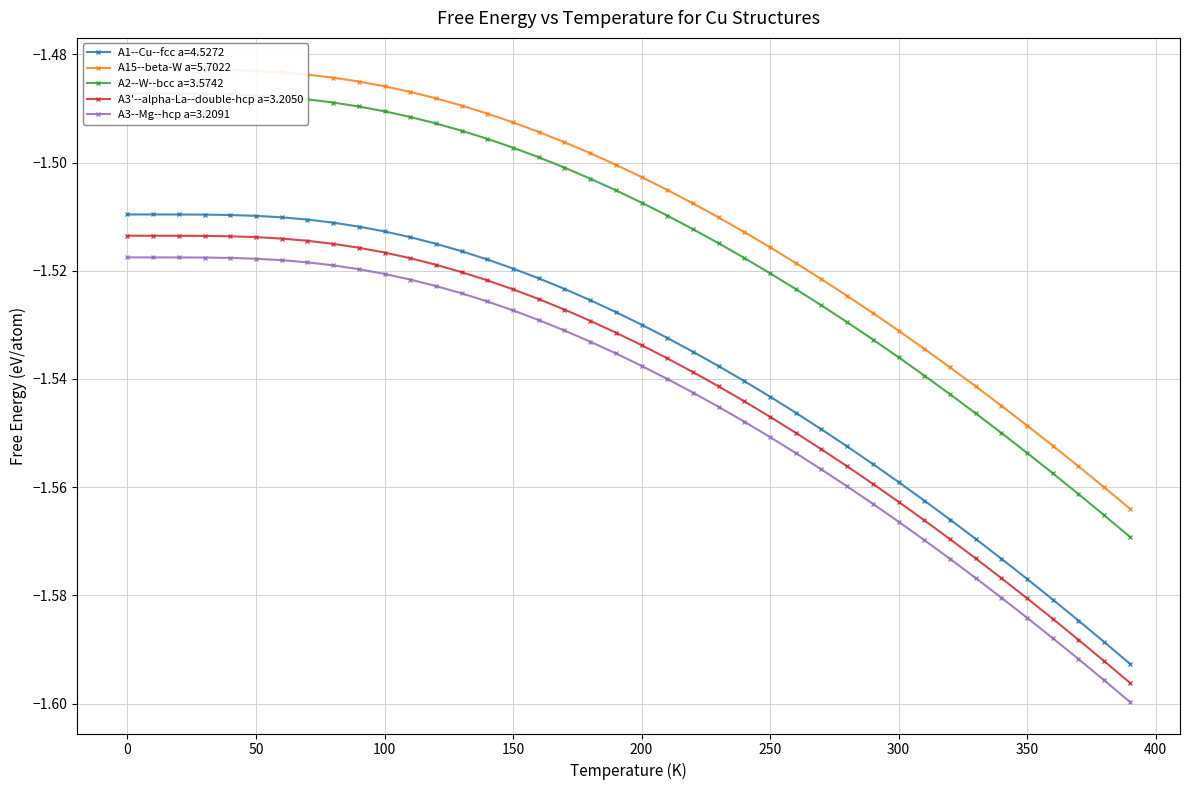

Reading left to right, transcribe all the data shown in this chart.

A1--Cu--fcc a=4.5272: -1.5	-1.5	-1.5	-1.5	-1.5	-1.5	-1.5	-1.5	-1.5	-1.5	-1.5	-1.5	-1.5	-1.5	-1.5	-1.5	-1.5	-1.5	-1.5	-1.5	-1.5	-1.5	-1.5	-1.5	-1.5	-1.5	-1.5	-1.5	-1.6	-1.6	-1.6	-1.6	-1.6	-1.6	-1.6	-1.6	-1.6	-1.6	-1.6	-1.6
A15--beta-W a=5.7022: -1.5	-1.5	-1.5	-1.5	-1.5	-1.5	-1.5	-1.5	-1.5	-1.5	-1.5	-1.5	-1.5	-1.5	-1.5	-1.5	-1.5	-1.5	-1.5	-1.5	-1.5	-1.5	-1.5	-1.5	-1.5	-1.5	-1.5	-1.5	-1.5	-1.5	-1.5	-1.5	-1.5	-1.5	-1.5	-1.5	-1.6	-1.6	-1.6	-1.6
A2--W--bcc a=3.5742: -1.5	-1.5	-1.5	-1.5	-1.5	-1.5	-1.5	-1.5	-1.5	-1.5	-1.5	-1.5	-1.5	-1.5	-1.5	-1.5	-1.5	-1.5	-1.5	-1.5	-1.5	-1.5	-1.5	-1.5	-1.5	-1.5	-1.5	-1.5	-1.5	-1.5	-1.5	-1.5	-1.5	-1.5	-1.5	-1.6	-1.6	-1.6	-1.6	-1.6
A3'--alpha-La--double-hcp a=3.2050: -1.5	-1.5	-1.5	-1.5	-1.5	-1.5	-1.5	-1.5	-1.5	-1.5	-1.5	-1.5	-1.5	-1.5	-1.5	-1.5	-1.5	-1.5	-1.5	-1.5	-1.5	-1.5	-1.5	-1.5	-1.5	-1.5	-1.5	-1.6	-1.6	-1.6	-1.6	-1.6	-1.6	-1.6	-1.6	-1.6	-1.6	-1.6	-1.6	-1.6
A3--Mg--hcp a=3.2091: -1.5	-1.5	-1.5	-1.5	-1.5	-1.5	-1.5	-1.5	-1.5	-1.5	-1.5	-1.5	-1.5	-1.5	-1.5	-1.5	-1.5	-1.5	-1.5	-1.5	-1.5	-1.5	-1.5	-1.5	-1.5	-1.6	-1.6	-1.6	-1.6	-1.6	-1.6	-1.6	-1.6	-1.6	-1.6	-1.6	-1.6	-1.6	-1.6	-1.6